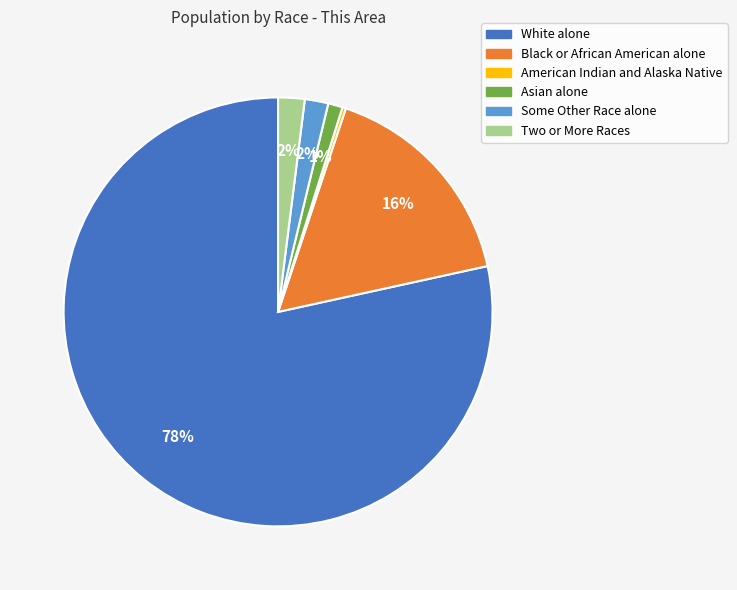

What is the largest slice in the pie chart?

White alone